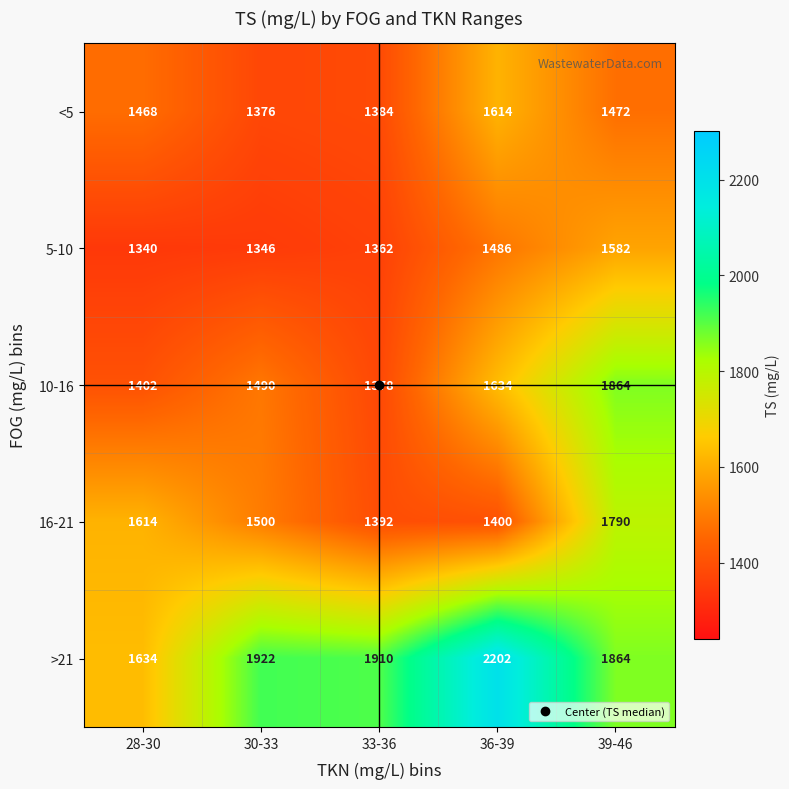

At which category is the sum across all series the highest?

39-46